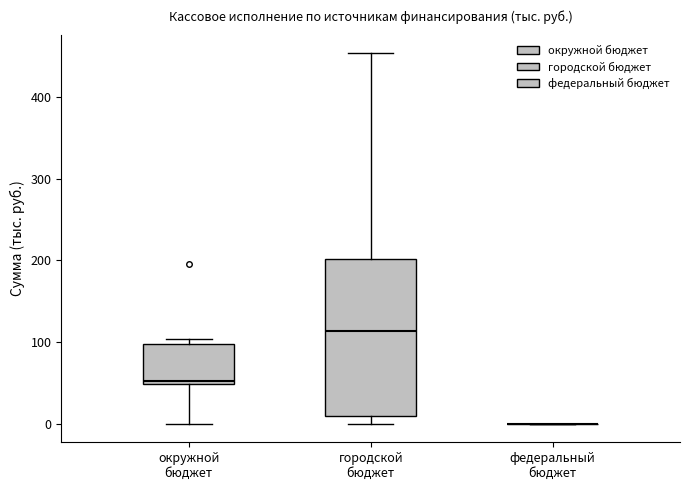

Where is the upper edge of the box for окружной бюджет on the y-axis? The values are not printed on the chart, so give them approximately, as read against the axis.

100